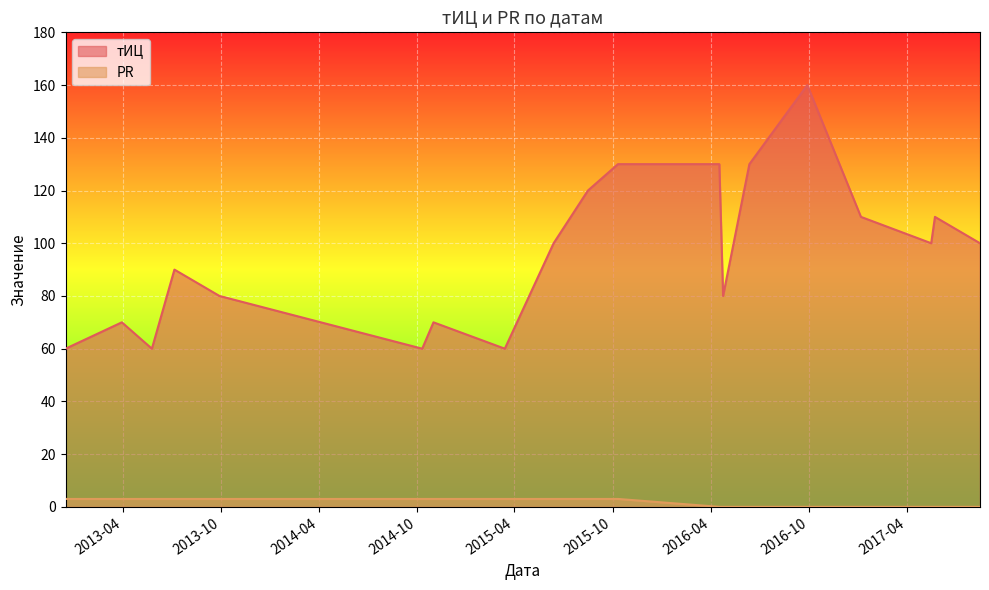

What is the average value of the тИЦ series?

96